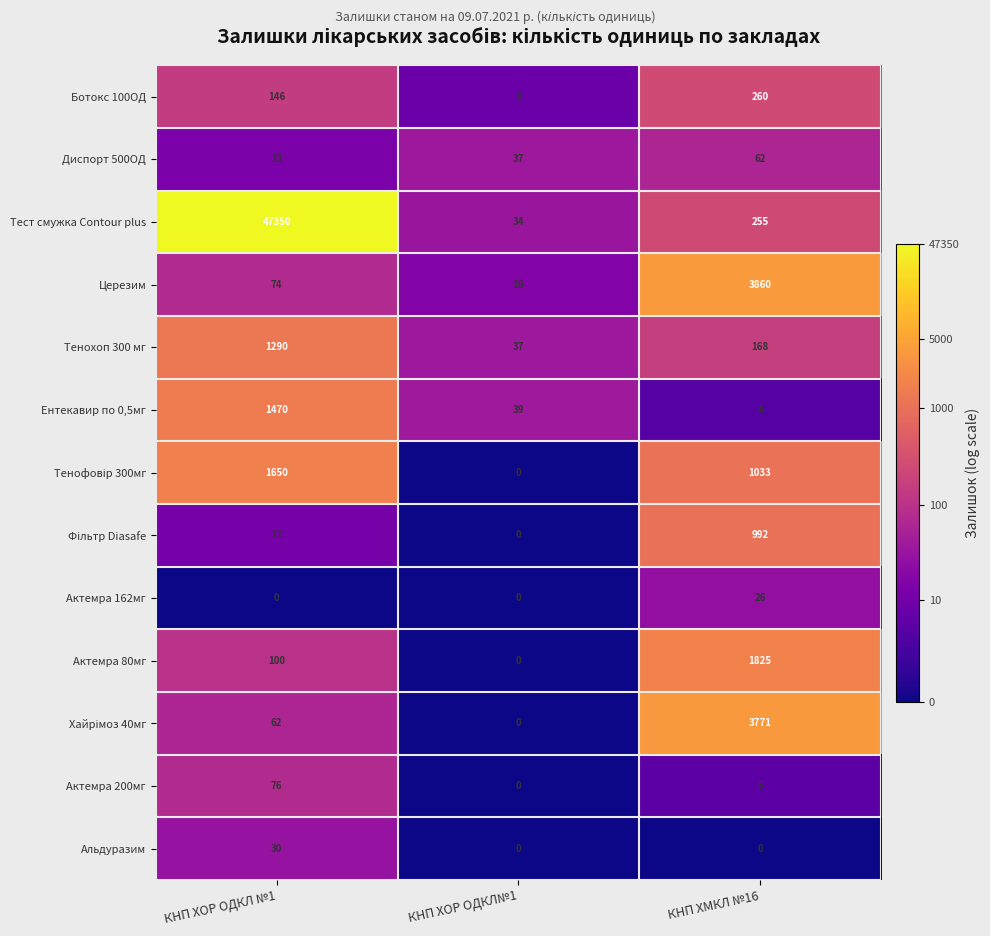

Rank the categories by Диспорт 500ОД value from highest to lowest.

КНП ХМКЛ №16, КНП ХОР ОДКЛ№1, КНП ХОР ОДКЛ №1